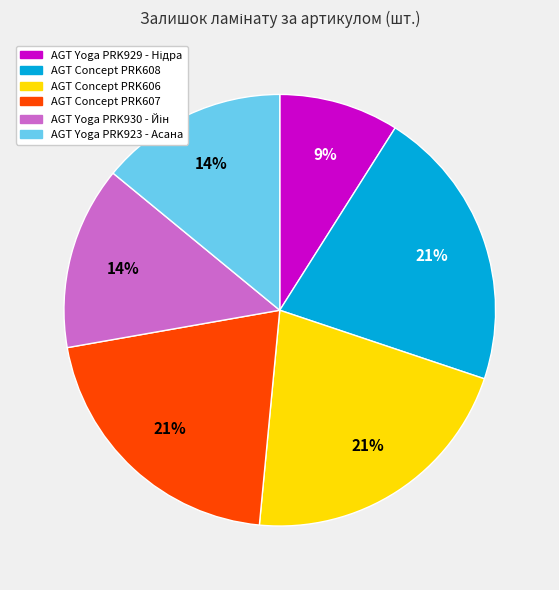

To the nearest percent, what is the average slice percentage?

17%